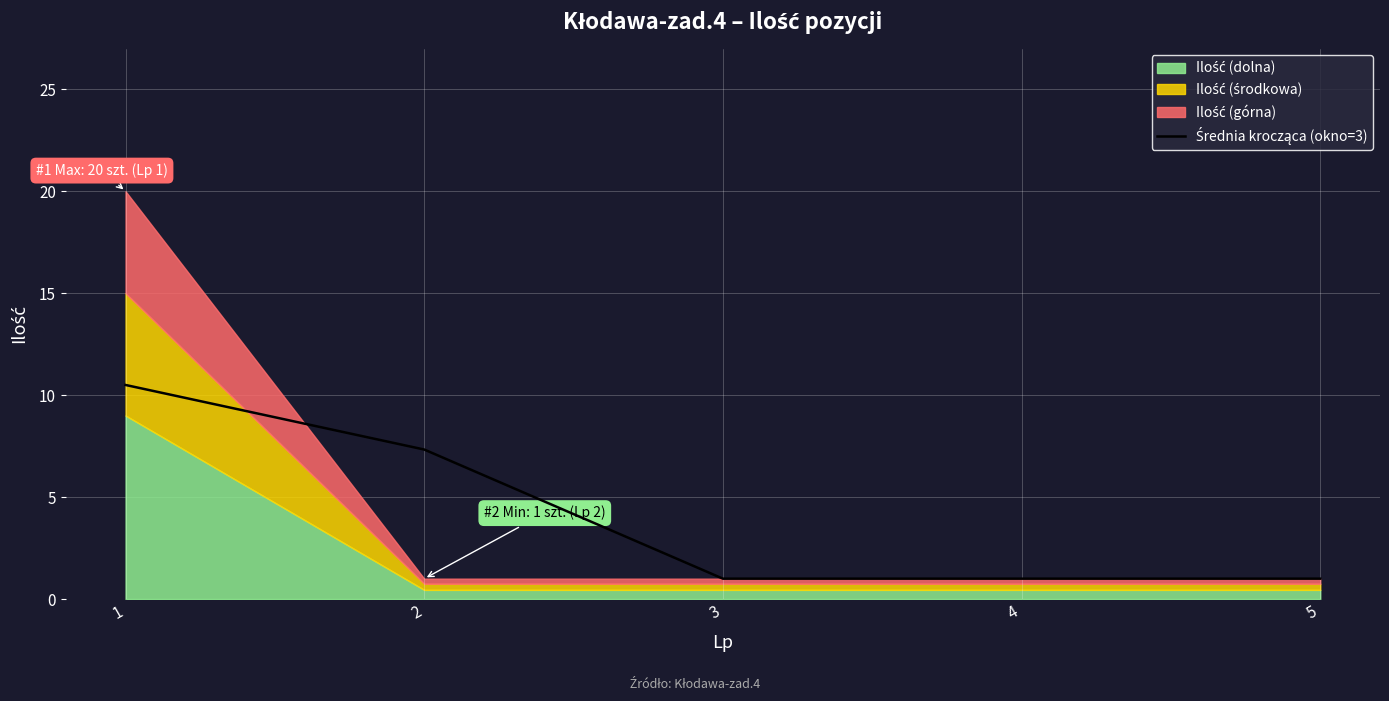

What is the difference between the maximum and minimum values?

9.5